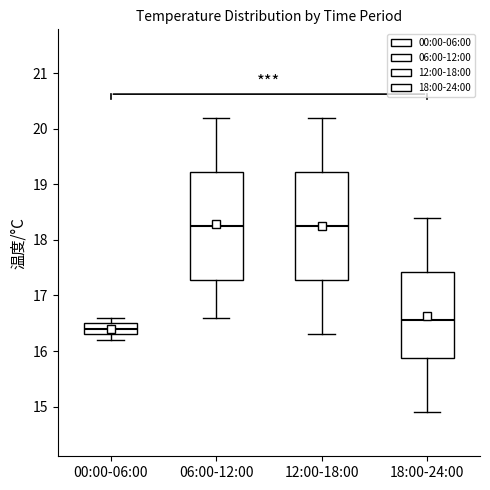

Reading left to right, transcribe this box plot: for each box, give where its median line is, the range the box spans, and where its two whiskers end, as read against the y-axis. The values are not printed on the chart, so give them approximately, as read against the axis.

00:00-06:00: median 16.4, box 16.3 to 16.5, whiskers 16.2 to 16.6
06:00-12:00: median 18.3, box 17.3 to 19.2, whiskers 16.6 to 20.2
12:00-18:00: median 18.3, box 17.3 to 19.2, whiskers 16.3 to 20.2
18:00-24:00: median 16.6, box 15.9 to 17.4, whiskers 14.9 to 18.4